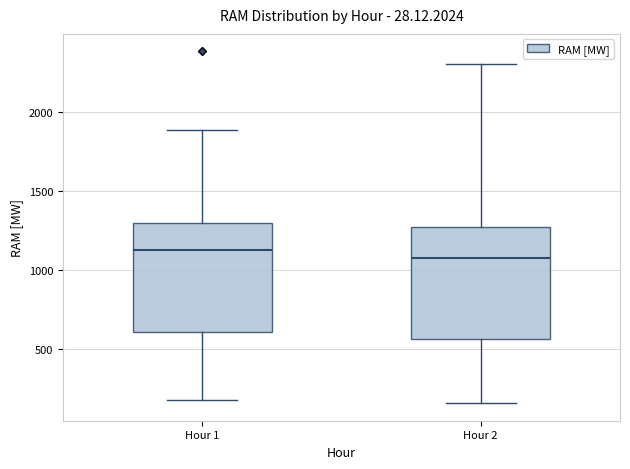

Where does the lower whisker of the box for Hour 2 end on the y-axis? The values are not printed on the chart, so give them approximately, as read against the axis.

150